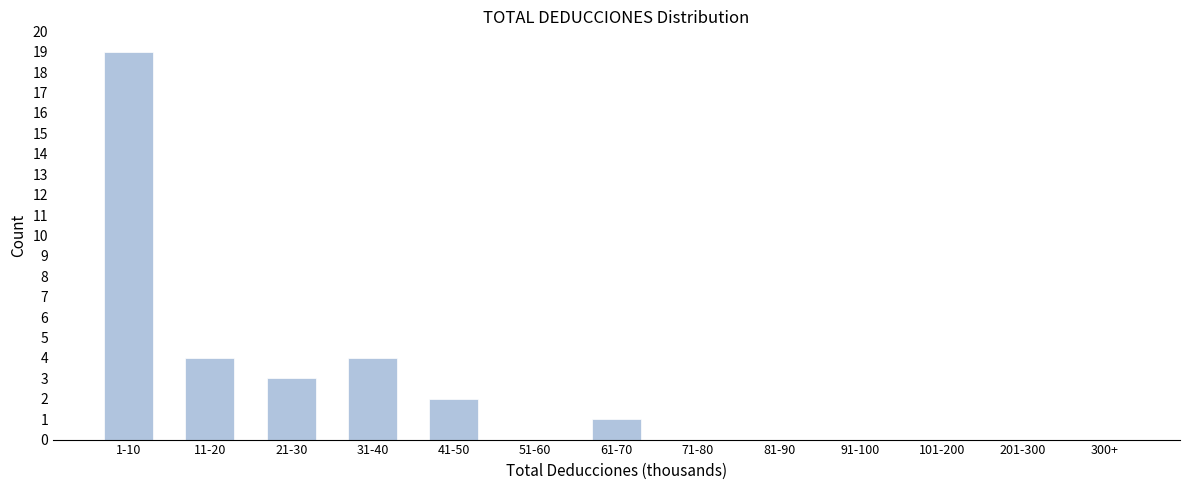

Reading left to right, extract all data points from this chart.

1-10=19	11-20=4	21-30=3	31-40=4	41-50=2	51-60=0	61-70=1	71-80=0	81-90=0	91-100=0	101-200=0	201-300=0	300+=0